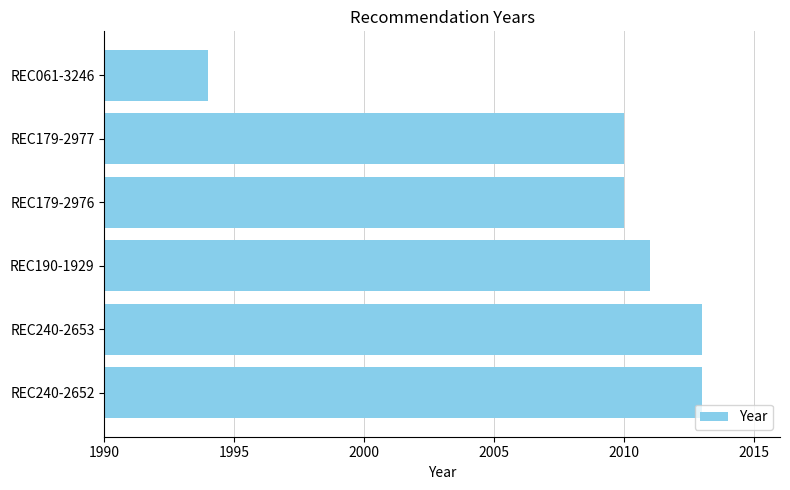

The value at REC240-2652 is 2013. True or false?

True